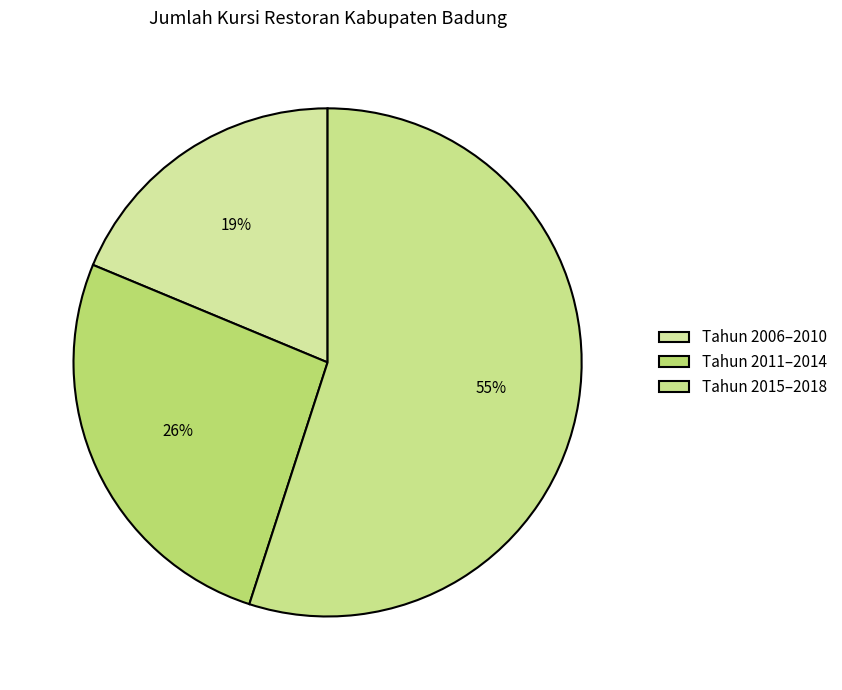

Rank the categories by value from highest to lowest.

Tahun 2015–2018, Tahun 2011–2014, Tahun 2006–2010